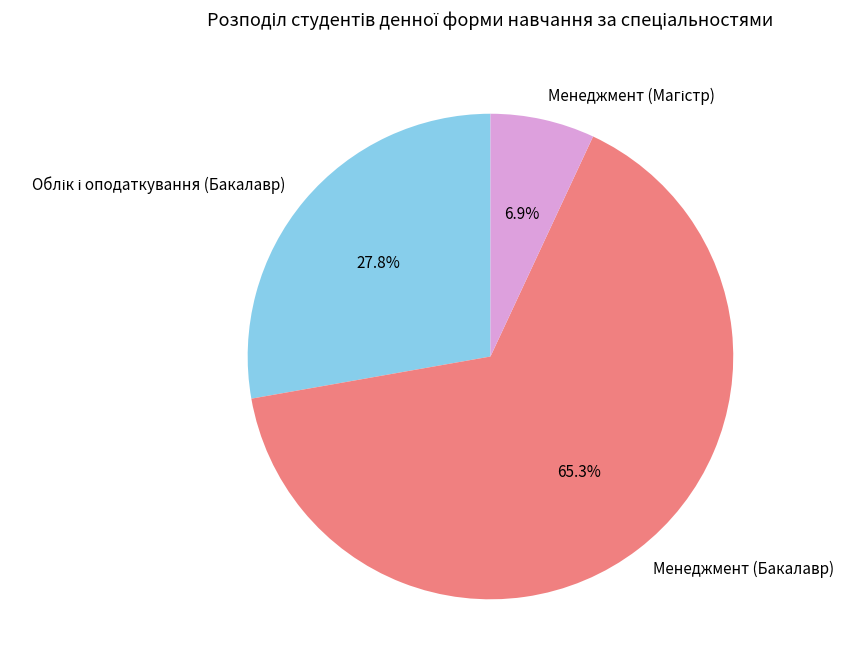

Does Менеджмент (Бакалавр) account for over 50% of the chart?

Yes